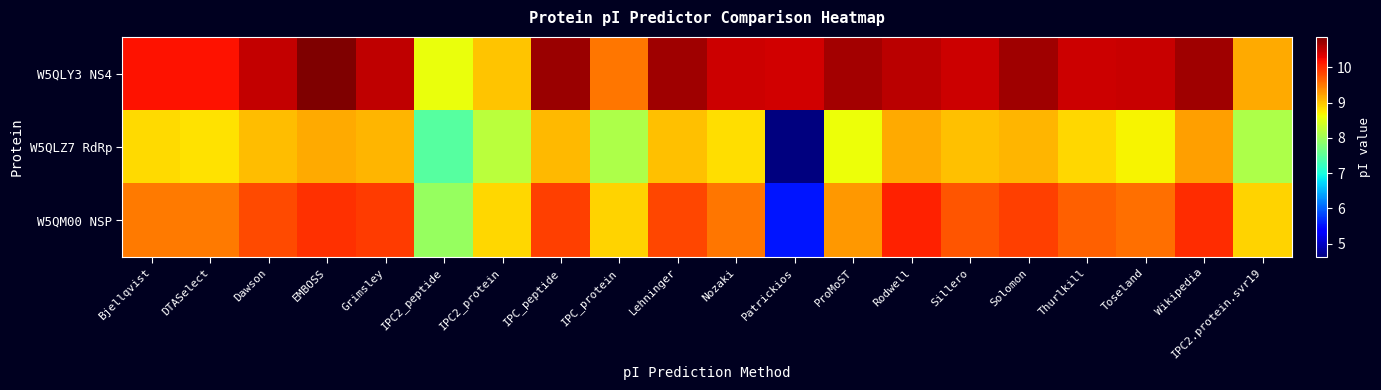

What is the maximum value shown in the chart?

10.9